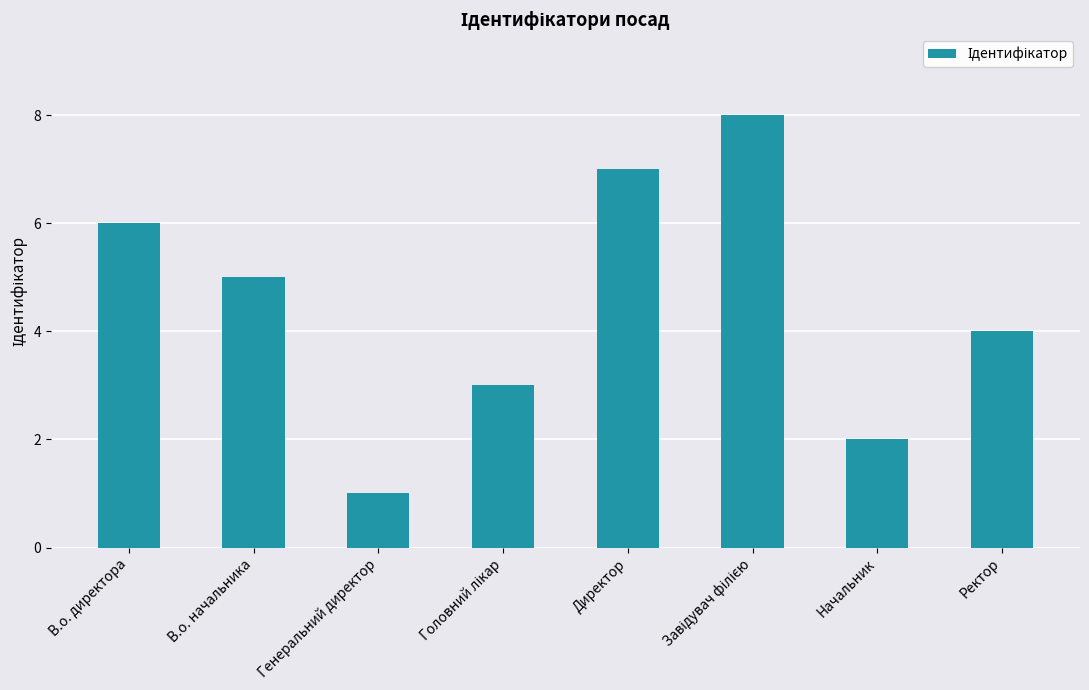

What position from the left is Генеральний директор?

3